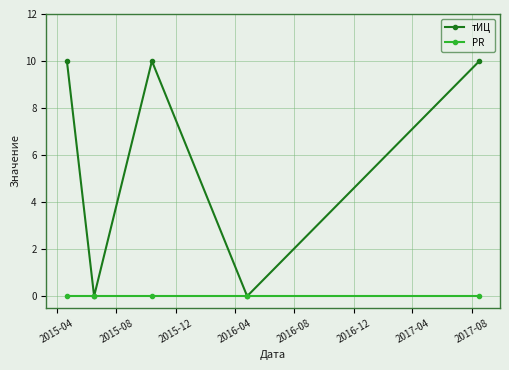

List the series in order of their overall mean, highest first.

тИЦ, PR